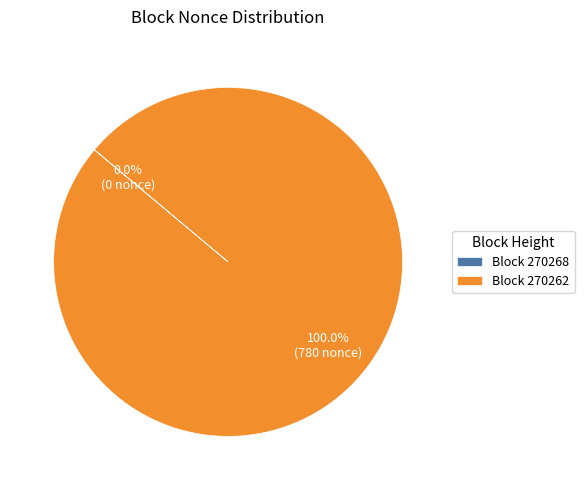

Does any single category account for the majority?

Yes